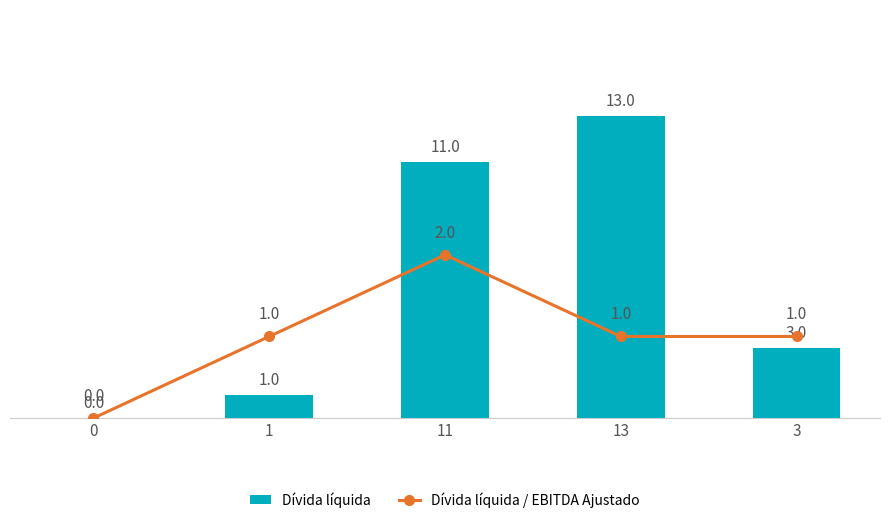

How many groups of bars are there?

5